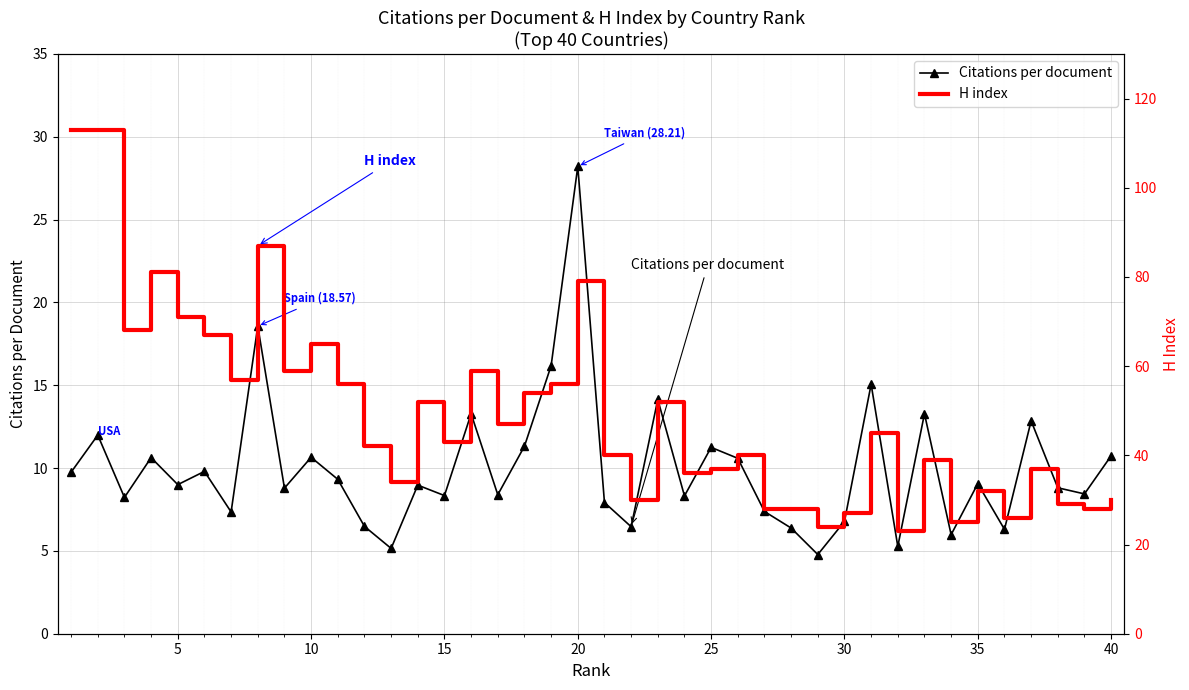

True or false: Citations per document has more than 2 interior local peaks.

True